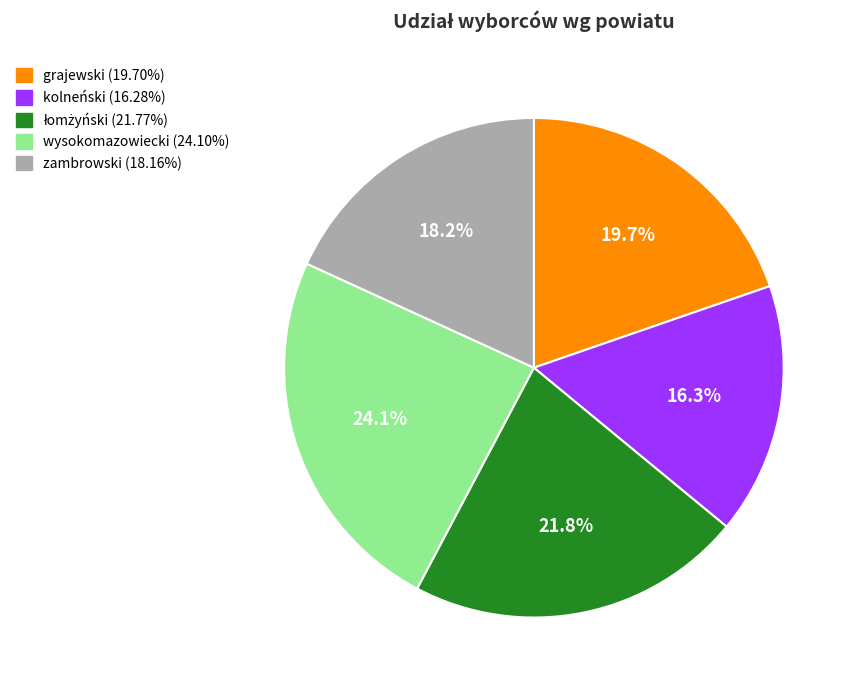

To the nearest percent, what portion does zambrowski represent?

18%